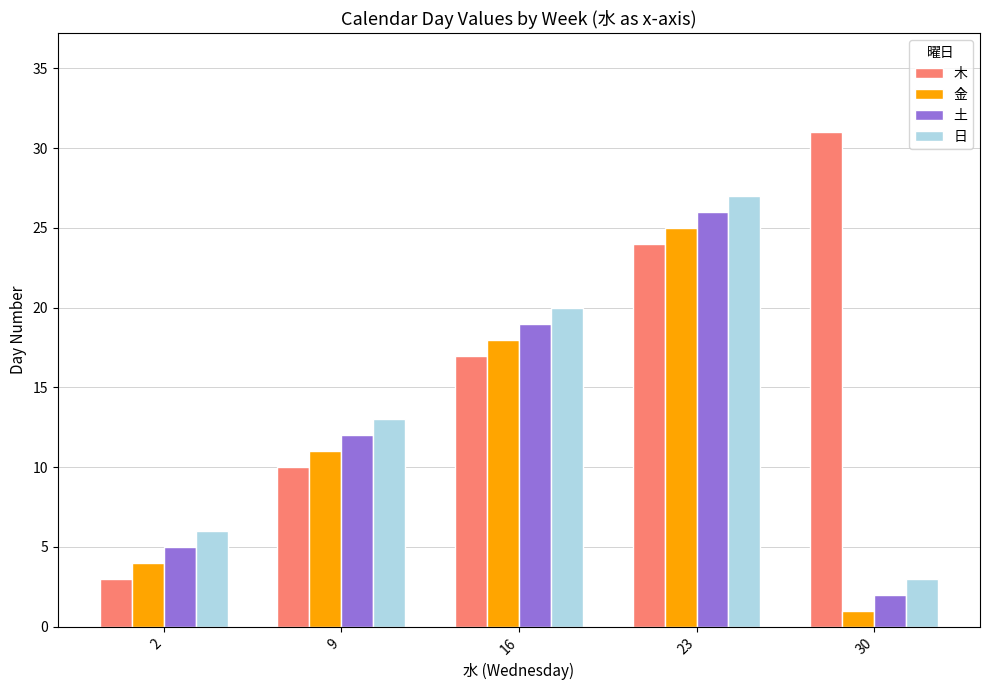

Which category has the lowest value across all series?

30